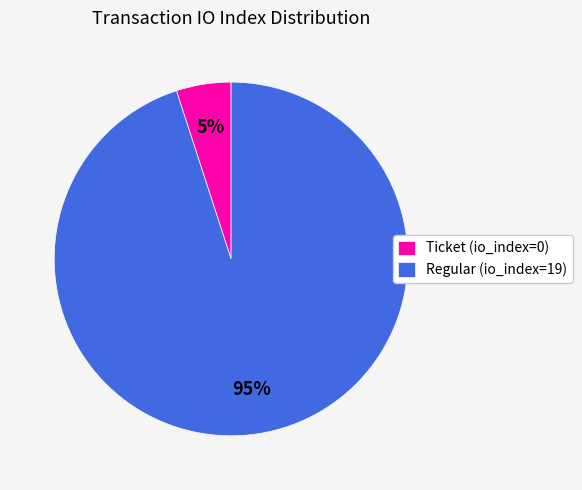

Which has a higher value, Regular (io_index=19) or Ticket (io_index=0)?

Regular (io_index=19)